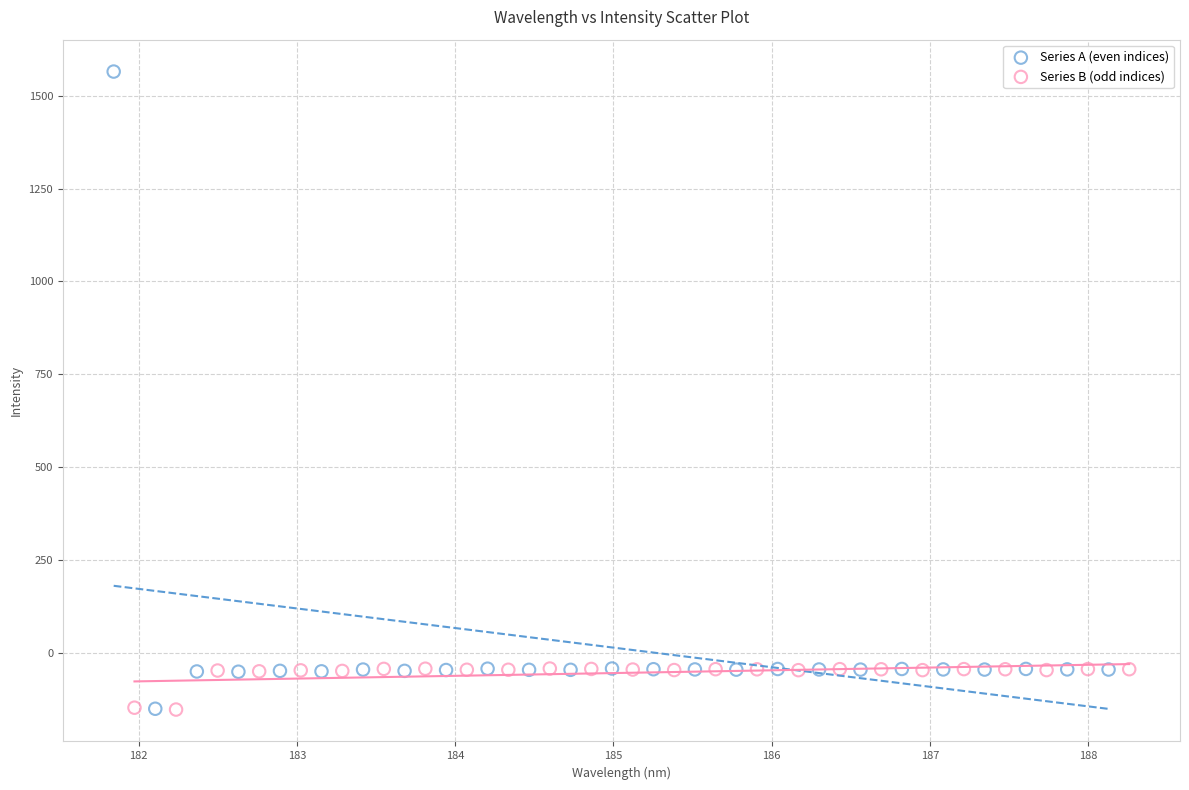

Which series reaches the maximum Y coordinate?

Series A (even indices)